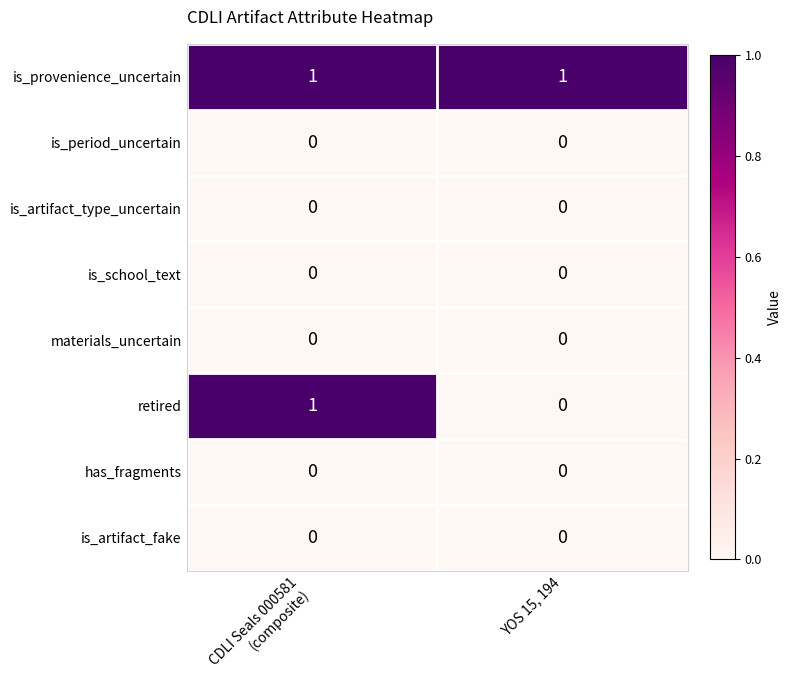

What is the maximum value shown in the chart?

1